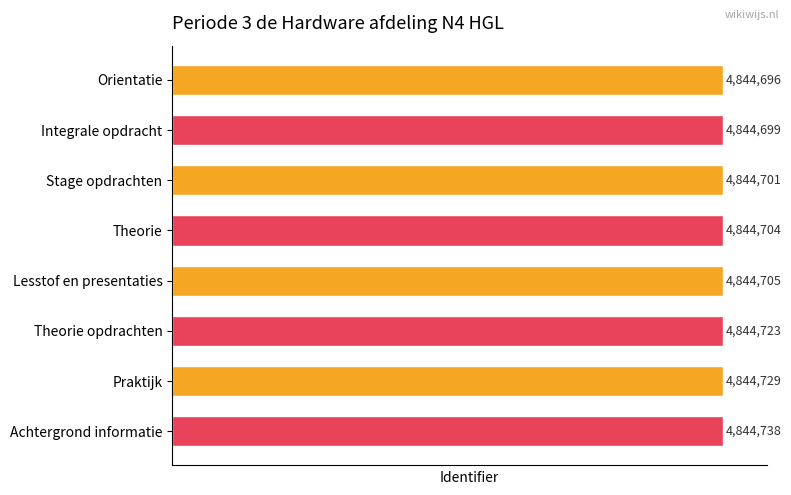

What is the label of the 6th bar from the bottom?

Stage opdrachten